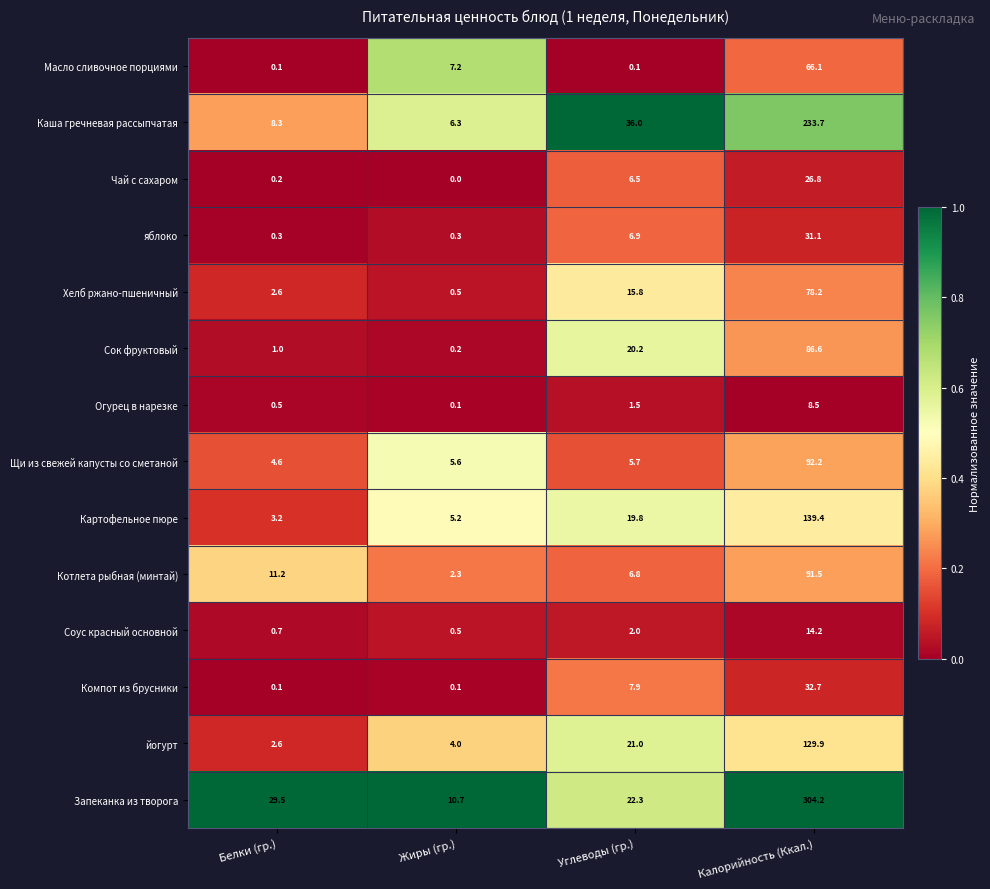

What is the difference between the Каша гречневая рассыпчатая values at Калорийность (Ккал.) and Белки (гр.)?

225.4